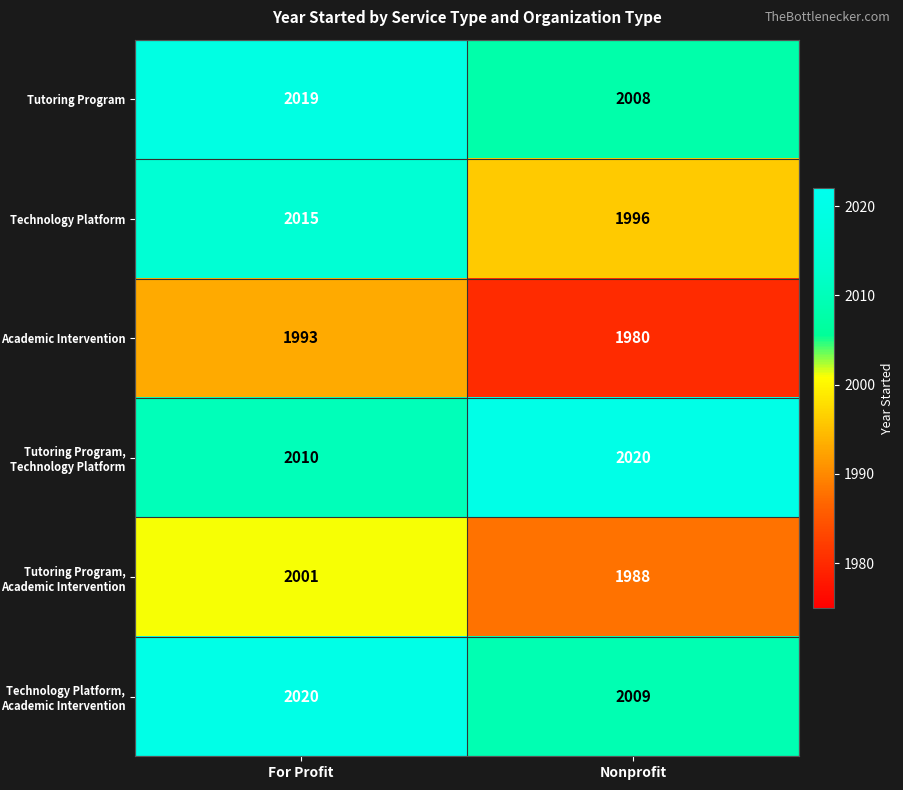

At which category does the chart reach its minimum across all series?

Nonprofit